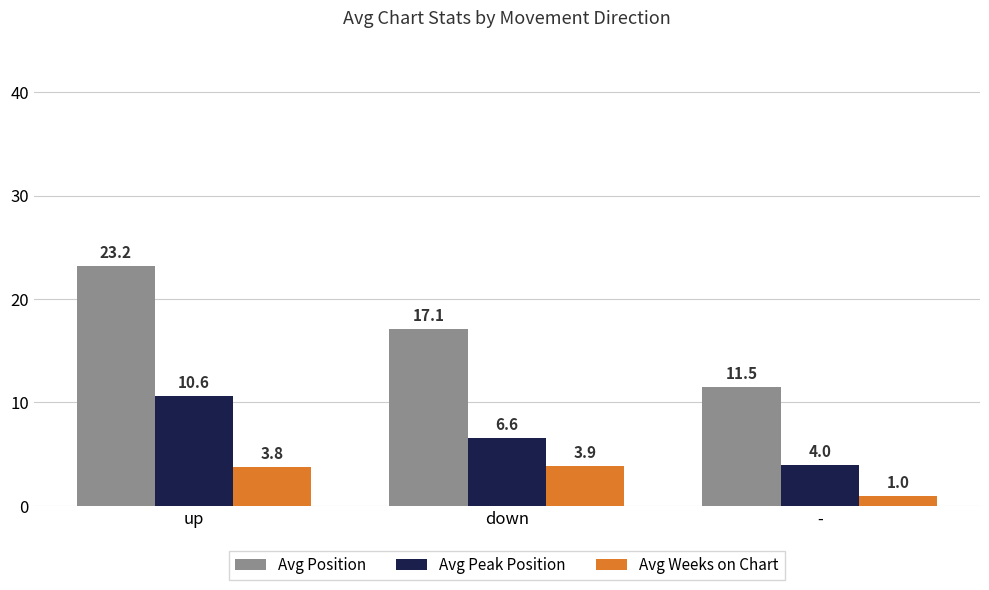

What is the smallest value displayed?

1.0